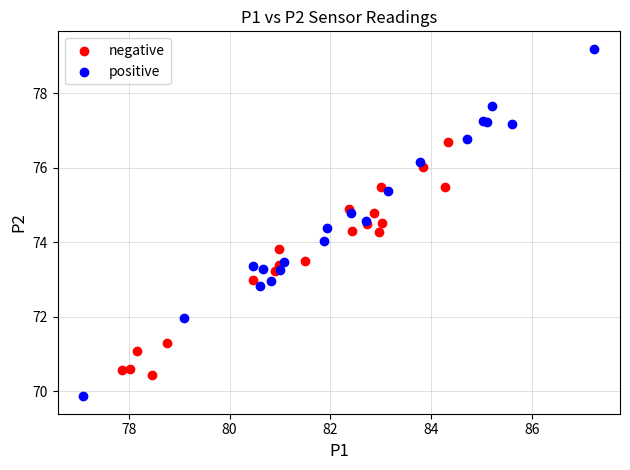

Which series contains the highest Y value?

positive